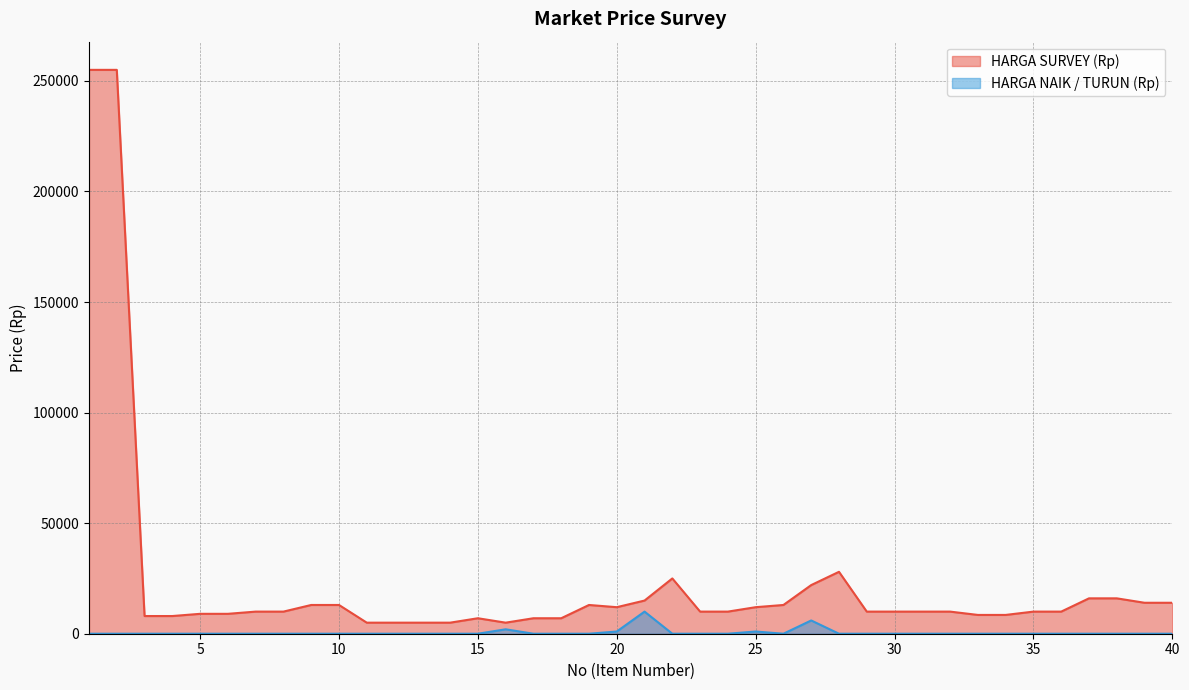

True or false: HARGA SURVEY (Rp) and HARGA NAIK / TURUN (Rp) intersect in this chart.

False